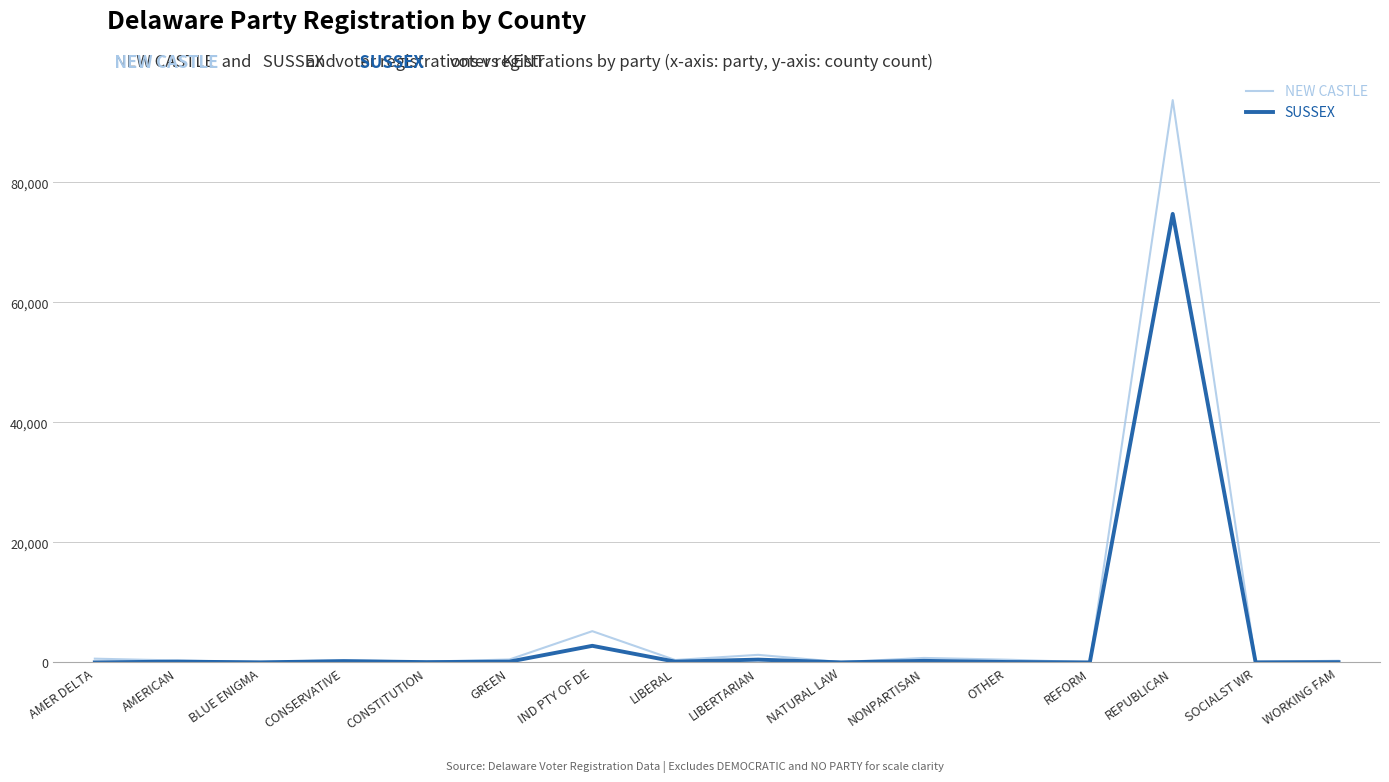

List the series in order of their peak value, lowest first.

SUSSEX, NEW CASTLE